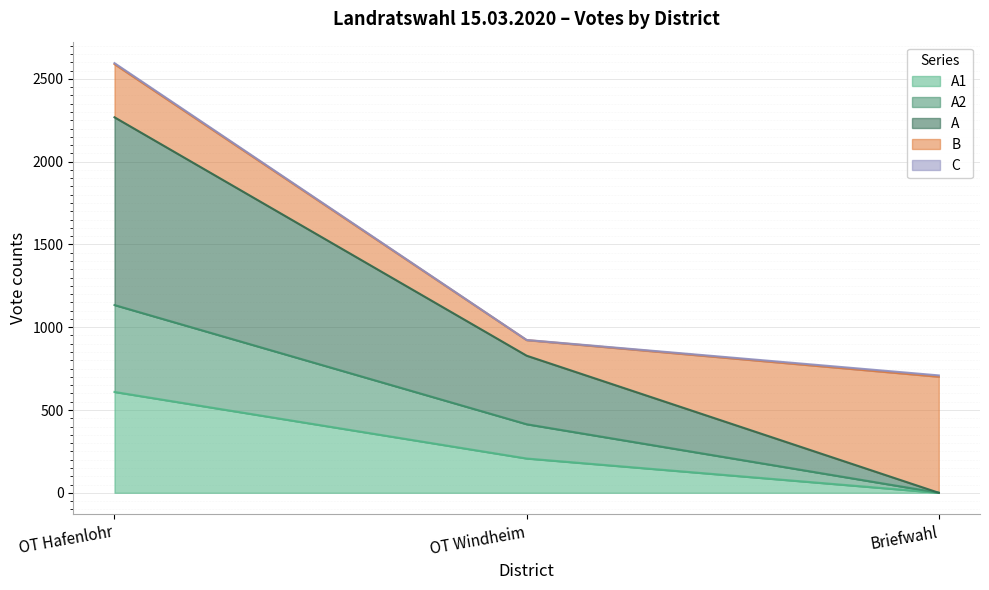

List the labels in order of A2 value, largest first.

OT Hafenlohr, OT Windheim, Briefwahl